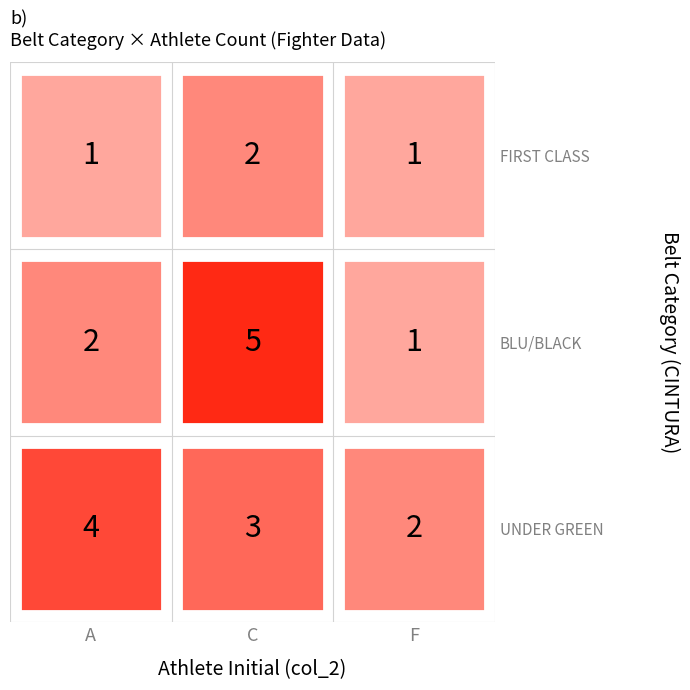

How many values in the FIRST CLASS SEN series exceed 1?

1